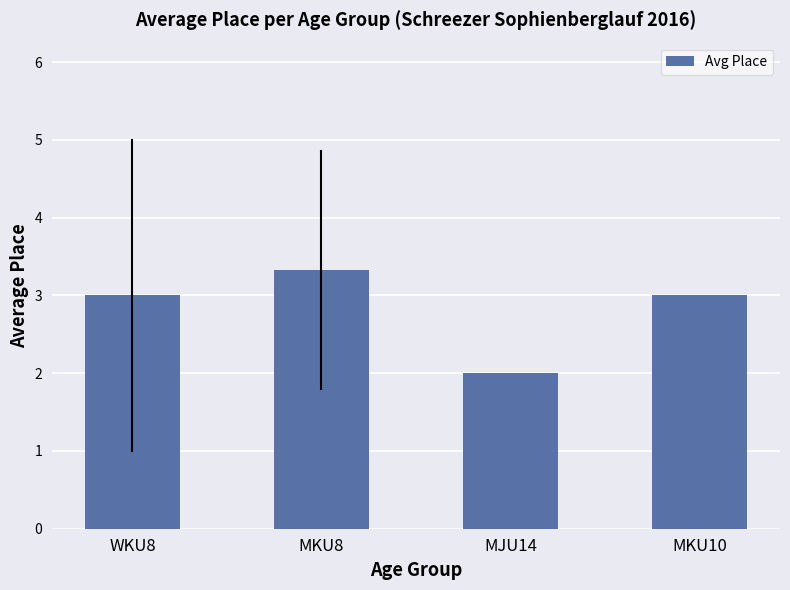

How many series are shown in this chart?

1